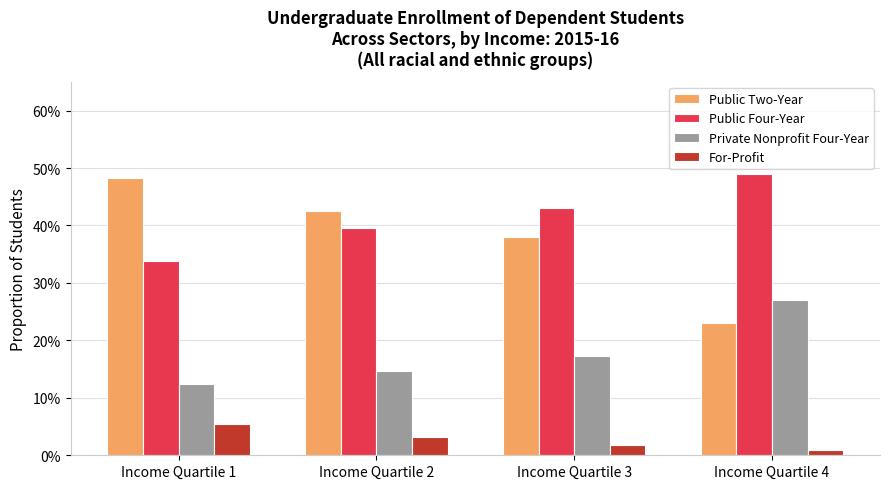

Are the bars grouped side by side (vs. stacked)?

Yes